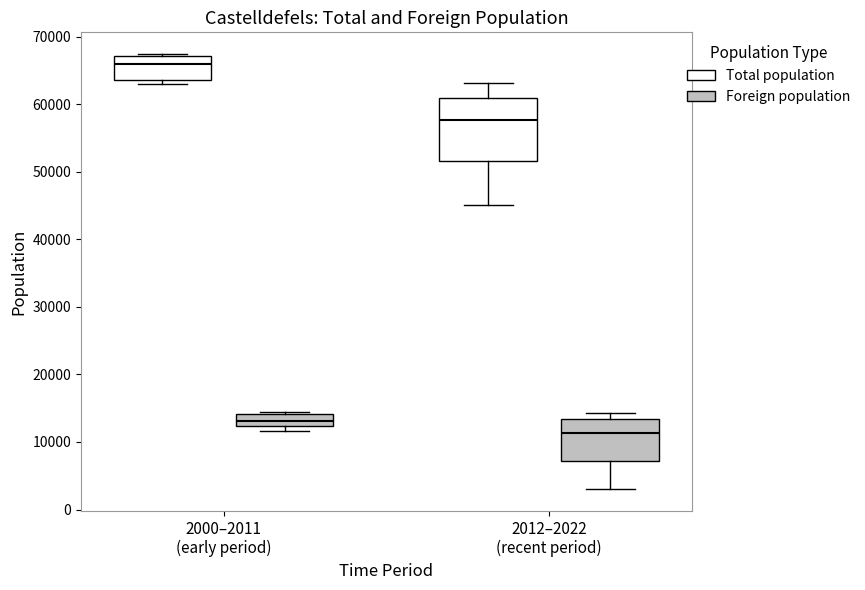

Reading left to right, read every box against the y-axis: the position of its median line, the range the box covers, and the ends of its whiskers. The values are not printed on the chart, so give them approximately, as read against the axis.

2000–2011 (early period) (Total population): median 66000, box 64000 to 67000, whiskers 63000 to 67000 (just above the box's upper edge)
2000–2011 (early period) (Foreign population): median 13000, box 12000 to 14000, whiskers 12000 (just below the box's lower edge) to 14000 (just above the box's upper edge)
2012–2022 (recent period) (Total population): median 58000, box 52000 to 61000, whiskers 45000 to 63000
2012–2022 (recent period) (Foreign population): median 11000, box 7000 to 13000, whiskers 3000 to 14000